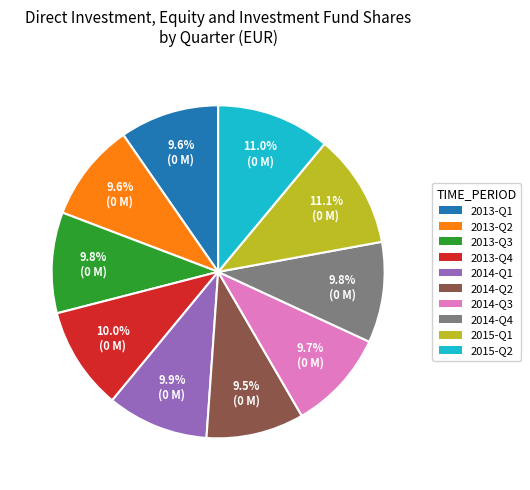

Is there a majority slice in this chart?

No